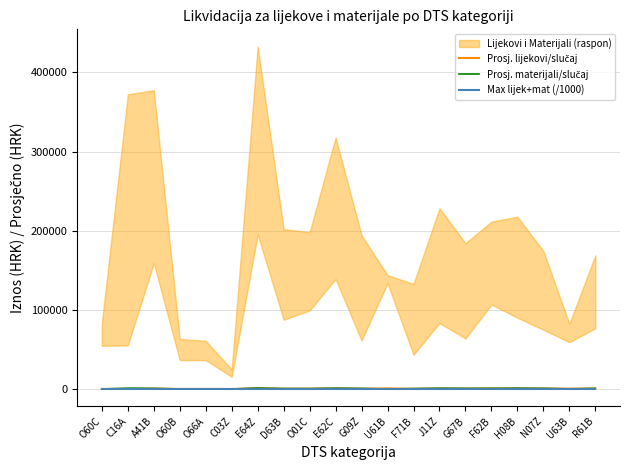

At which category does the chart reach its peak across all series?

E64Z